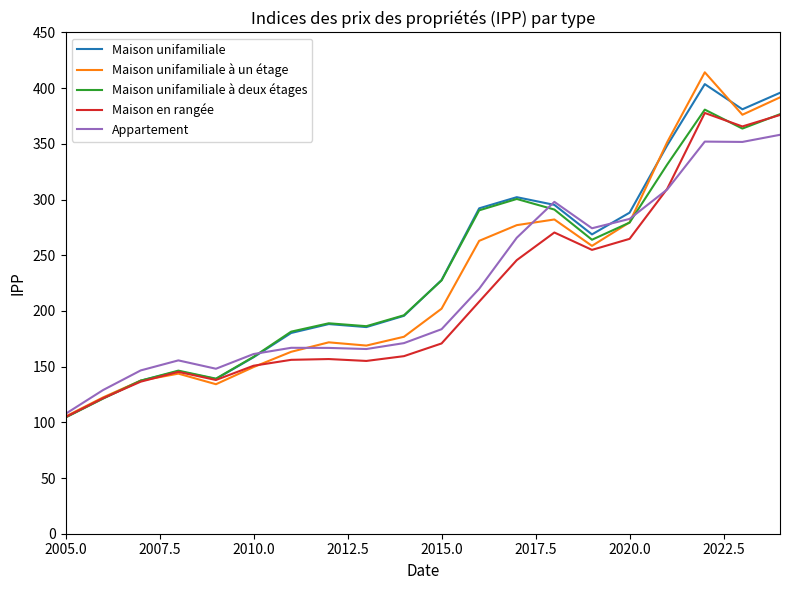

Rank the series by their average value, from highest to lowest.

Maison unifamiliale, Maison unifamiliale à deux étages, Maison unifamiliale à un étage, Appartement, Maison en rangée